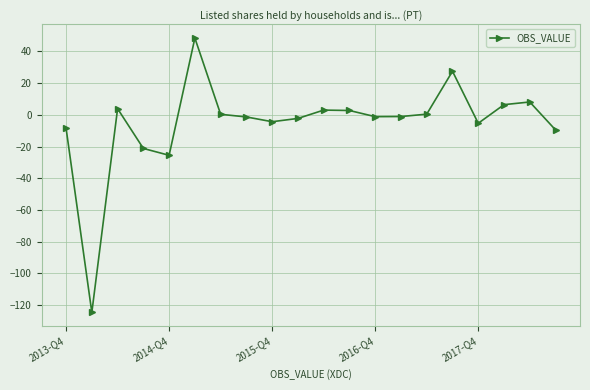

True or false: there are more than 2 points higher than both neighbors.

True